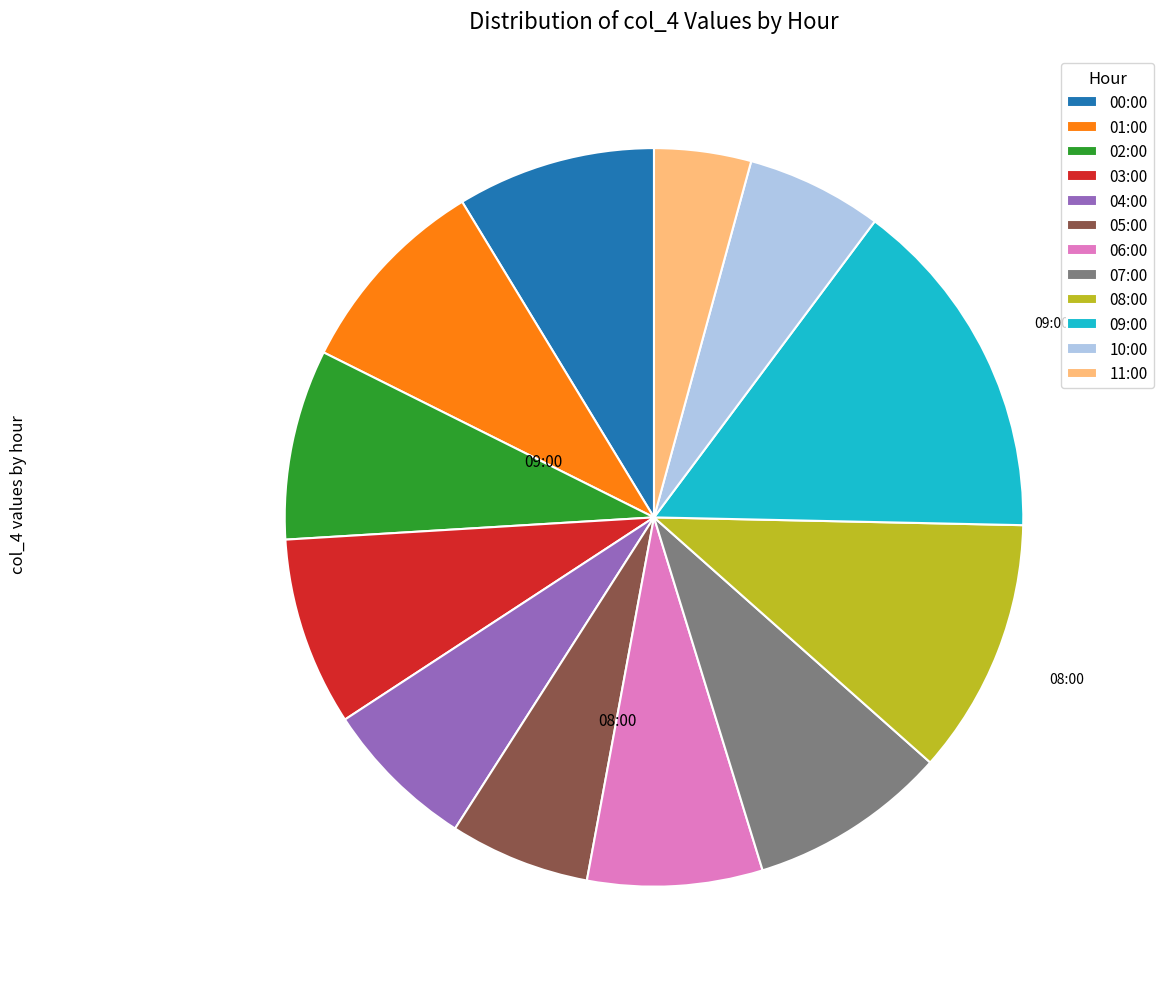

Which slice is the smallest?

11:00